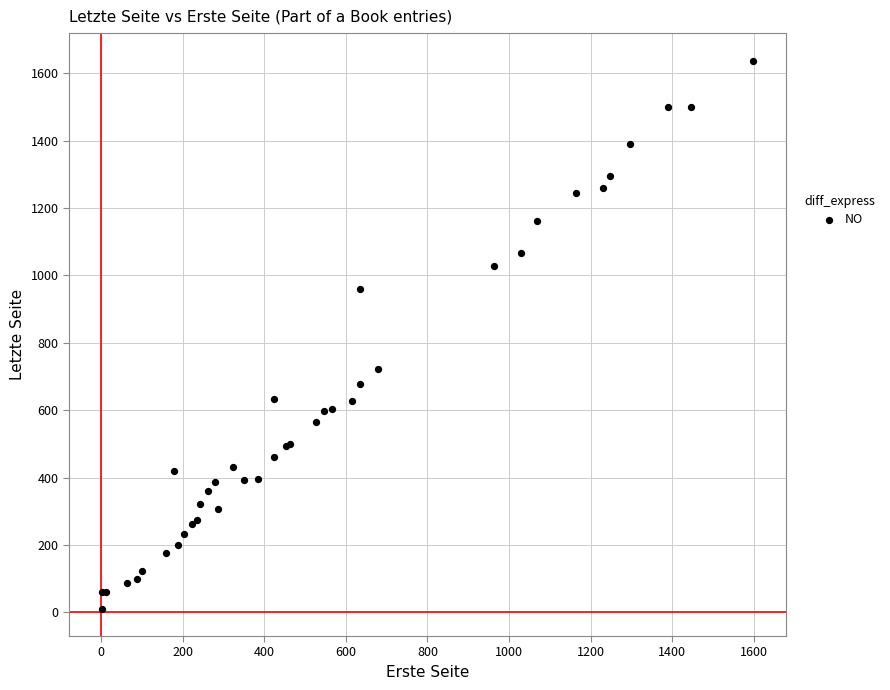

What Y value in the scatter plot is closest to 824?

723